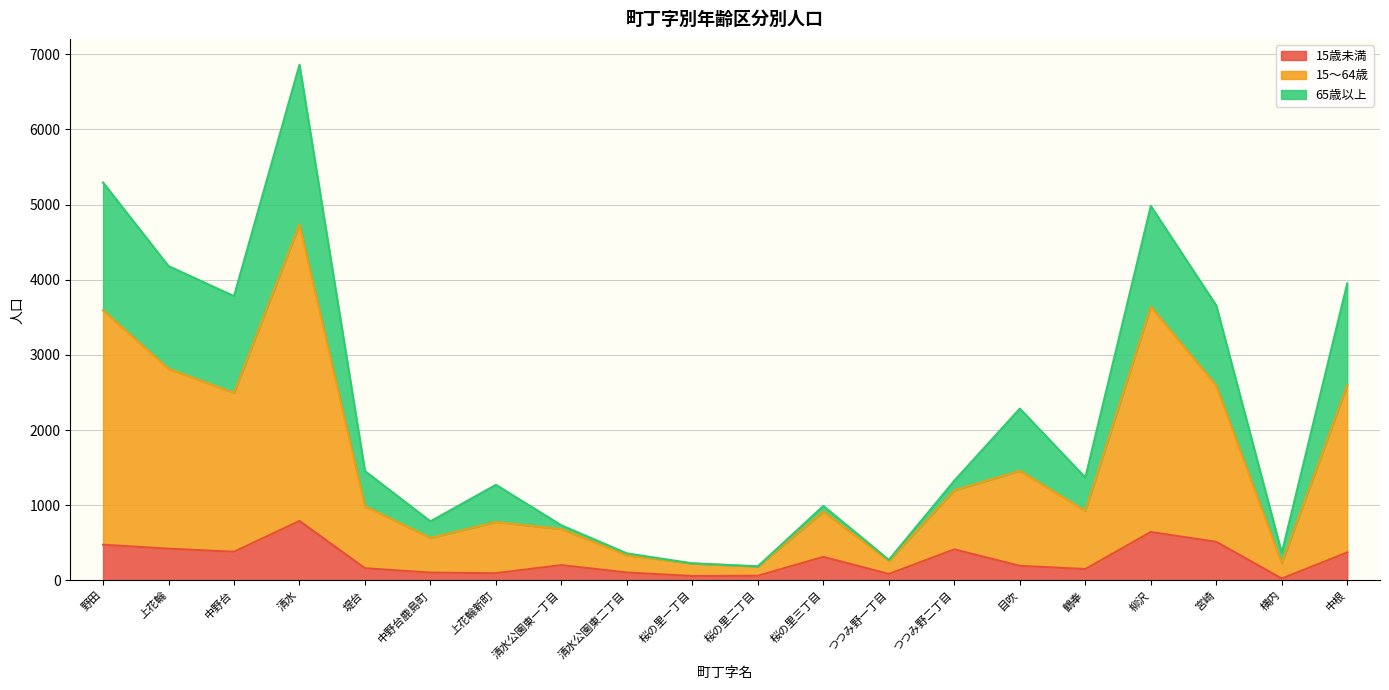

What is the sum of all 15歳未満 values?

5592